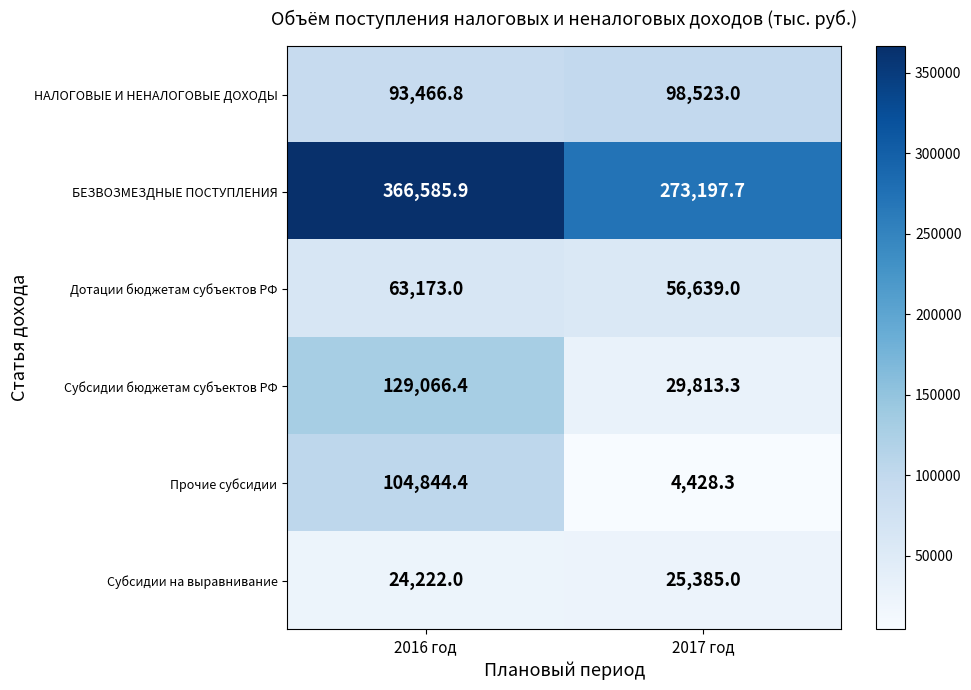

What is the approximate value of НАЛОГОВЫЕ И НЕНАЛОГОВЫЕ ДОХОДЫ at 2016 год?

93466.8